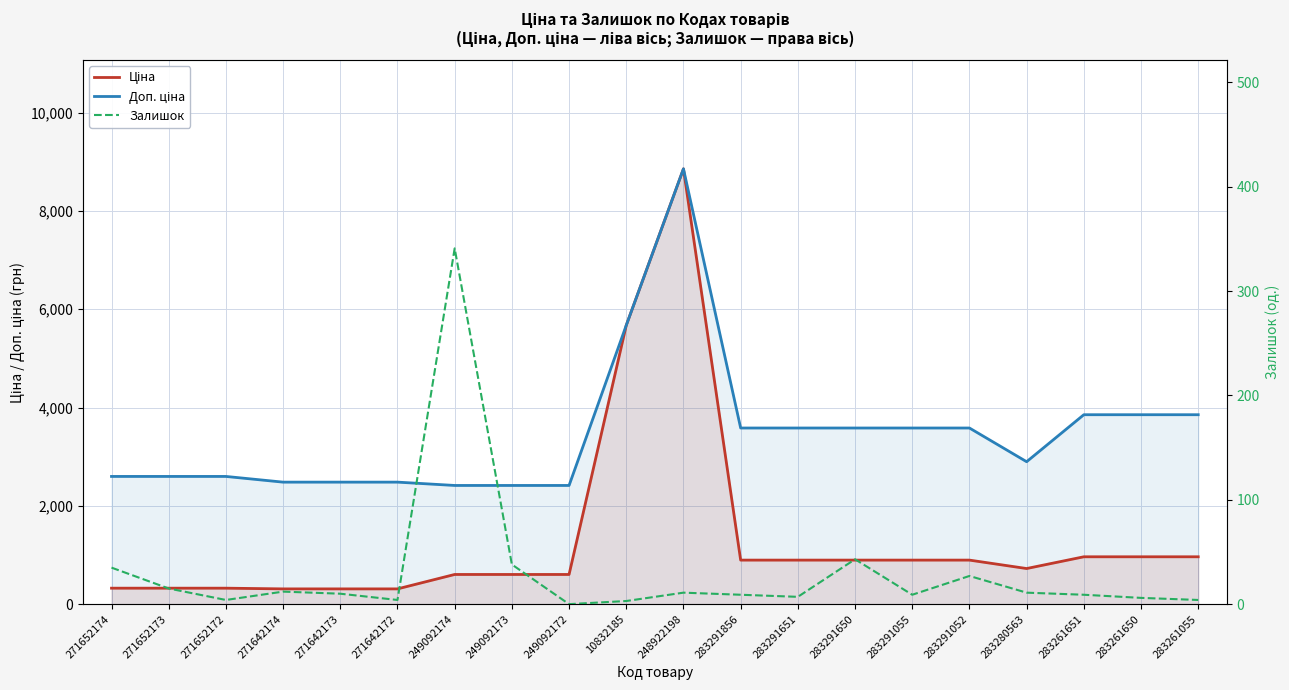

Which category has the highest value across all series?

248922198